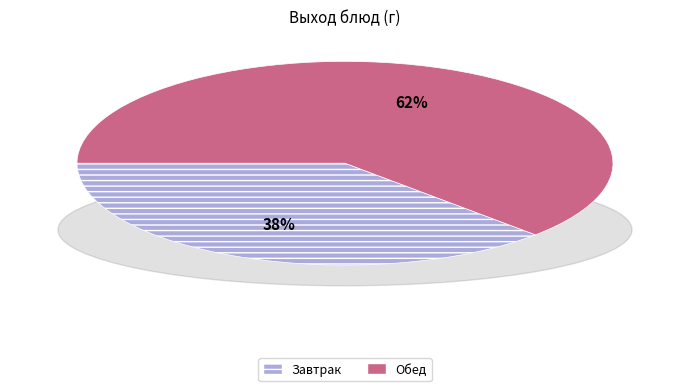

To the nearest percent, what is the average slice percentage?

50%